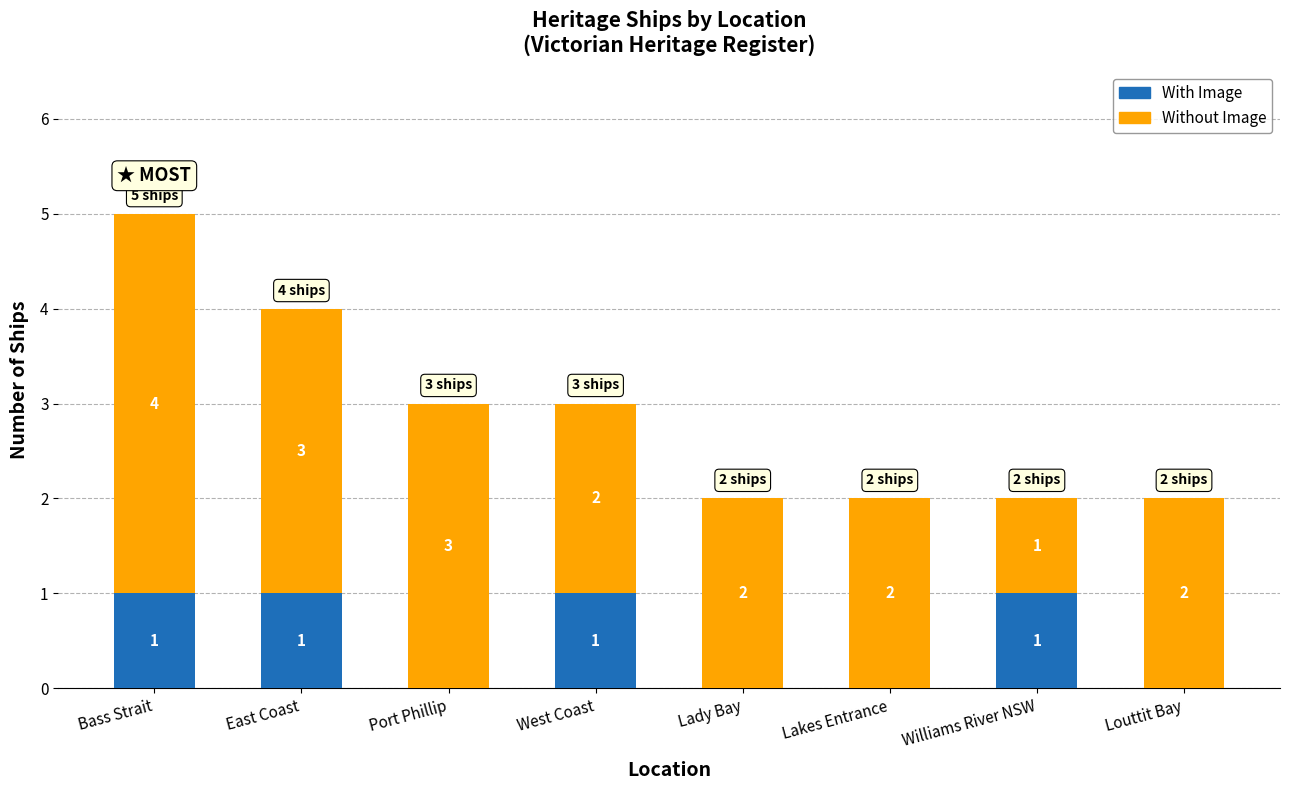

Reading left to right, transcribe the values for With Image.

Bass Strait=1	East Coast=1	Port Phillip=0	West Coast=1	Lady Bay=0	Lakes Entrance=0	Williams River NSW=1	Louttit Bay=0